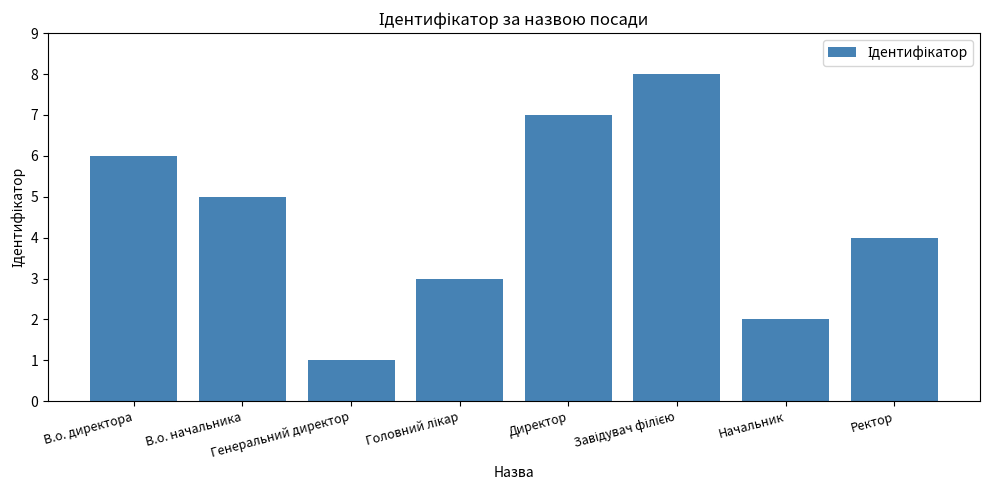

What is the value of the 7th bar from the left?

2